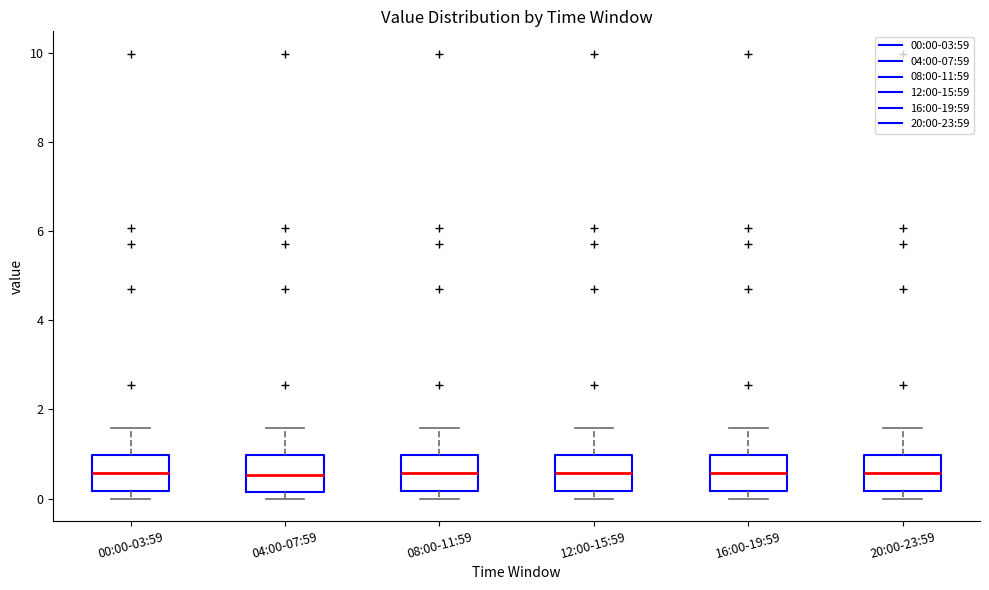

Reading left to right, transcribe this box plot: for each box, give where its median line is, the range the box spans, and where its two whiskers end, as read against the y-axis. The values are not printed on the chart, so give them approximately, as read against the axis.

00:00-03:59: median 0.6, box 0.2 to 1.0, whiskers 0.0 to 1.6
04:00-07:59: median 0.6, box 0.2 to 1.0, whiskers 0.0 to 1.6
08:00-11:59: median 0.6, box 0.2 to 1.0, whiskers 0.0 to 1.6
12:00-15:59: median 0.6, box 0.2 to 1.0, whiskers 0.0 to 1.6
16:00-19:59: median 0.6, box 0.2 to 1.0, whiskers 0.0 to 1.6
20:00-23:59: median 0.6, box 0.2 to 1.0, whiskers 0.0 to 1.6